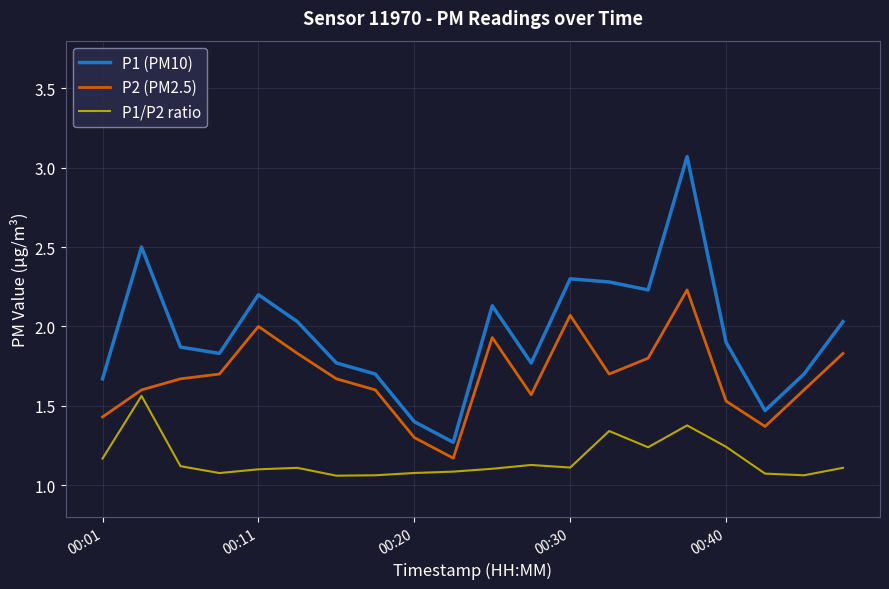

Rank the series by their maximum value, from lowest to highest.

P1/P2 ratio, P2 (PM2.5), P1 (PM10)